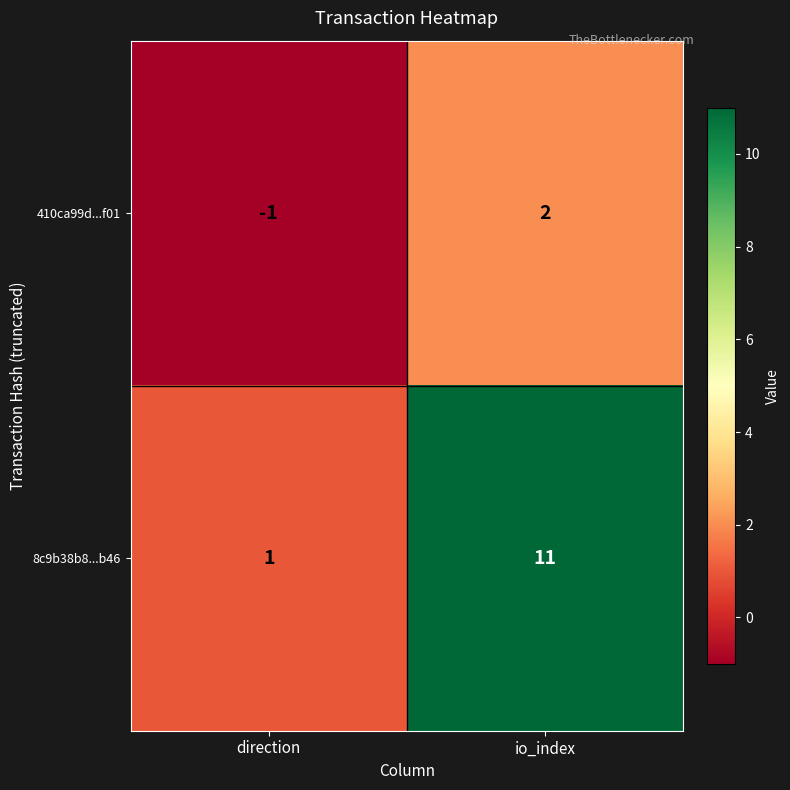

What is the maximum value for 8c9b38b8...b46?

11